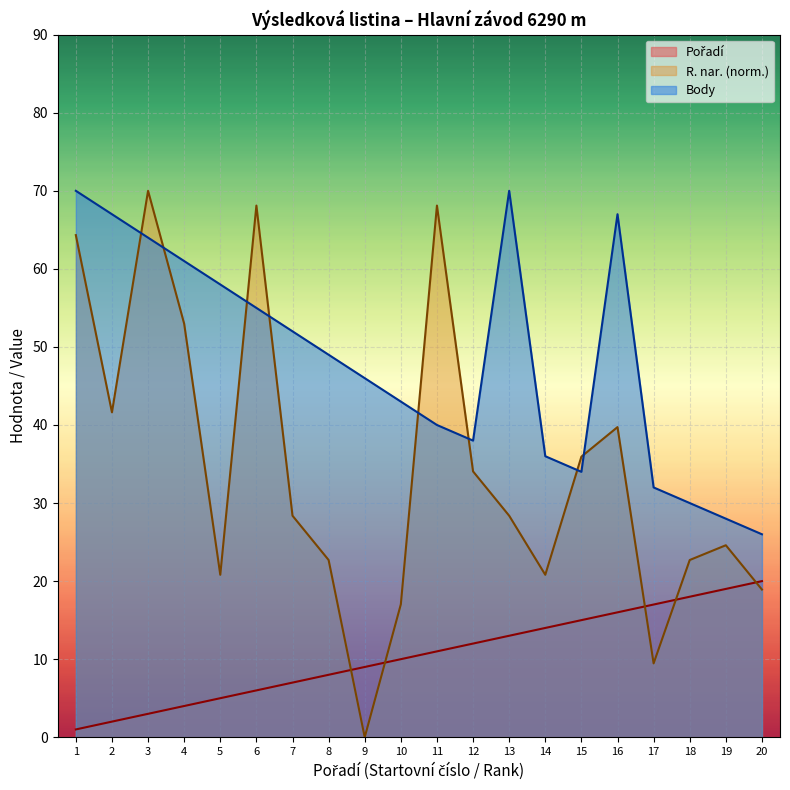

What is the sum of the Pořadí values at 4 and 14?

18.0